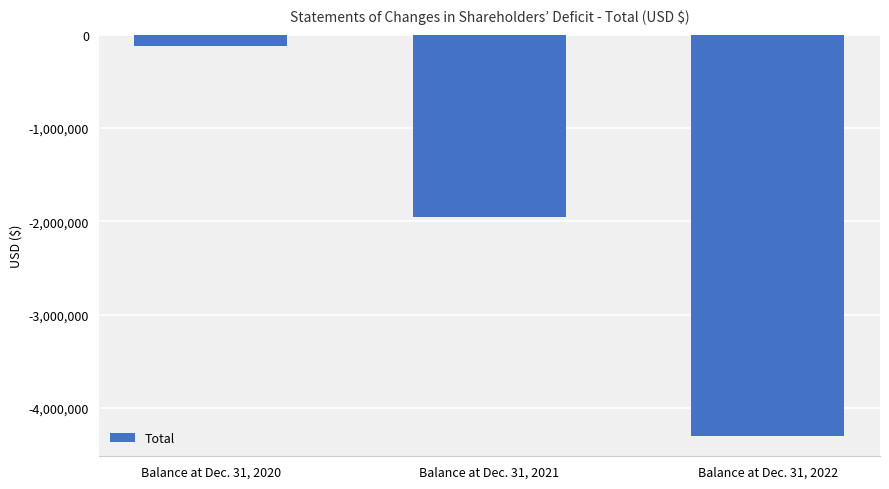

Which label corresponds to the largest value in the chart?

Balance at Dec. 31, 2020